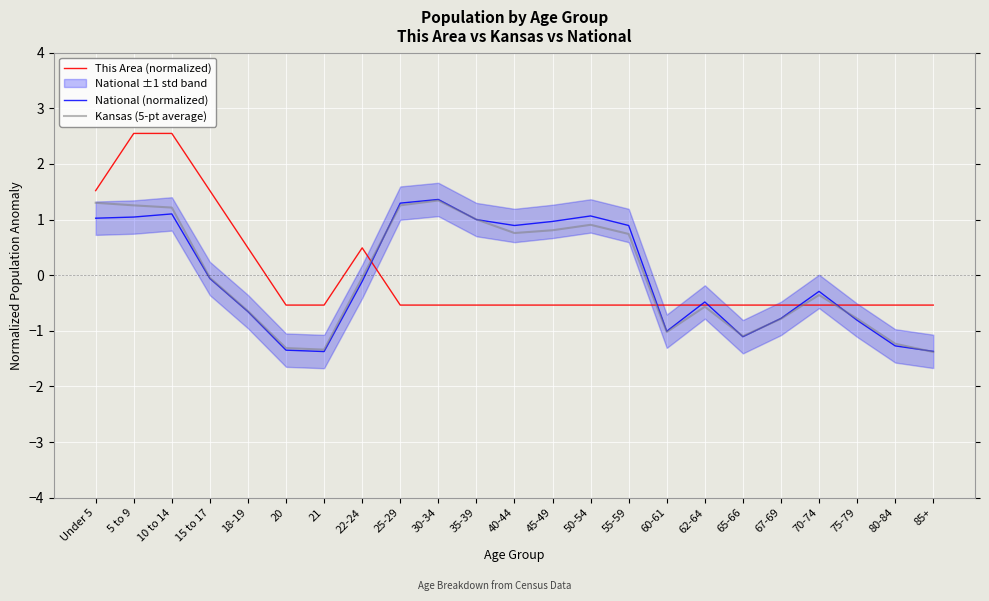

At which category is the sum across all series the highest?

10 to 14